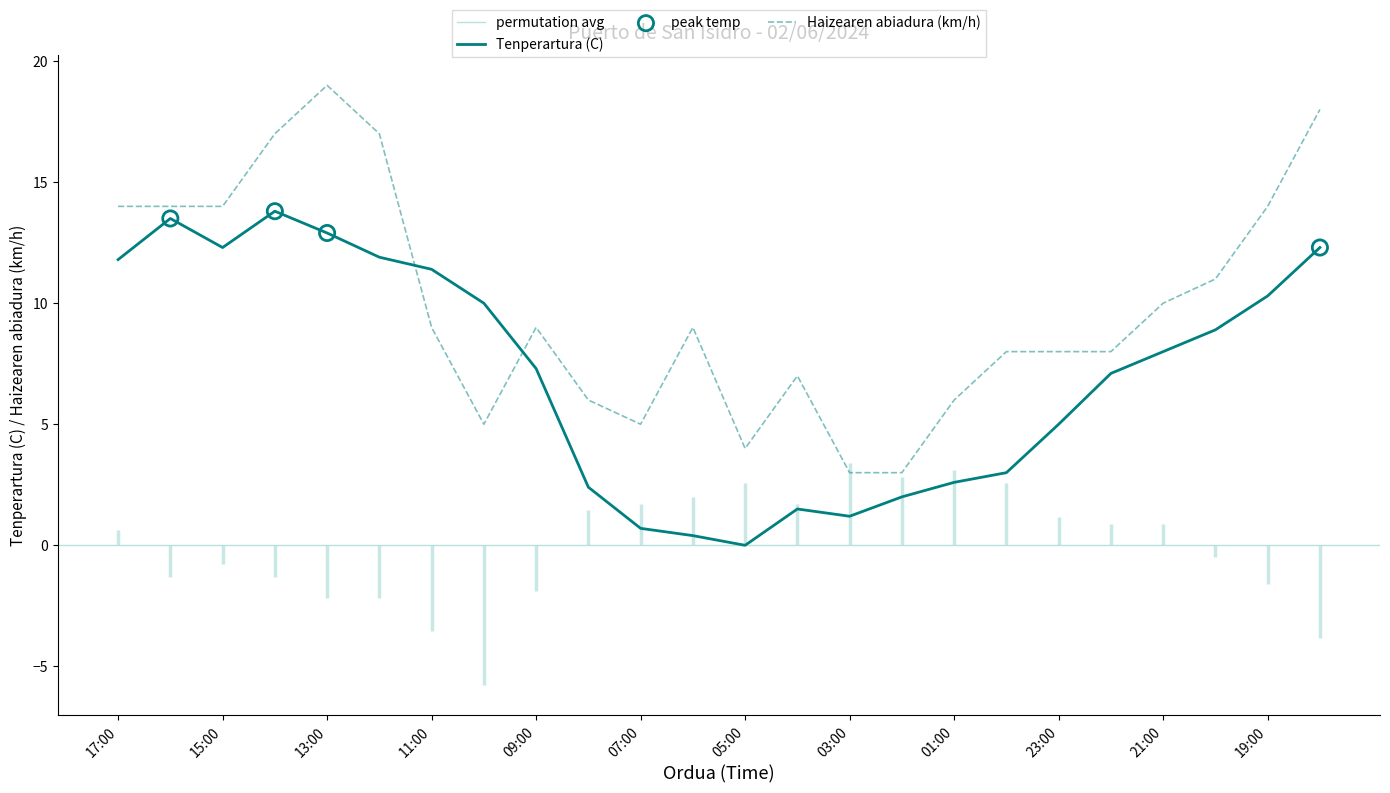

Which series reaches the maximum Y coordinate?

Haizearen abiadura (km/h)